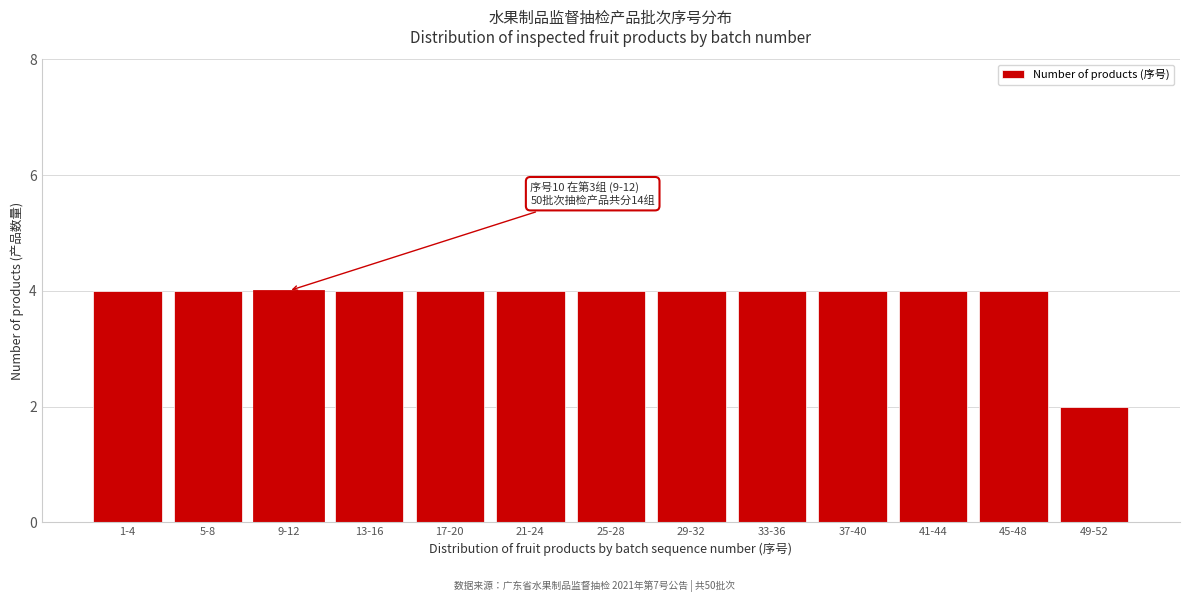

Reading left to right, transcribe all the data shown in this chart.

1-4=4	5-8=4	9-12=4	13-16=4	17-20=4	21-24=4	25-28=4	29-32=4	33-36=4	37-40=4	41-44=4	45-48=4	49-52=2